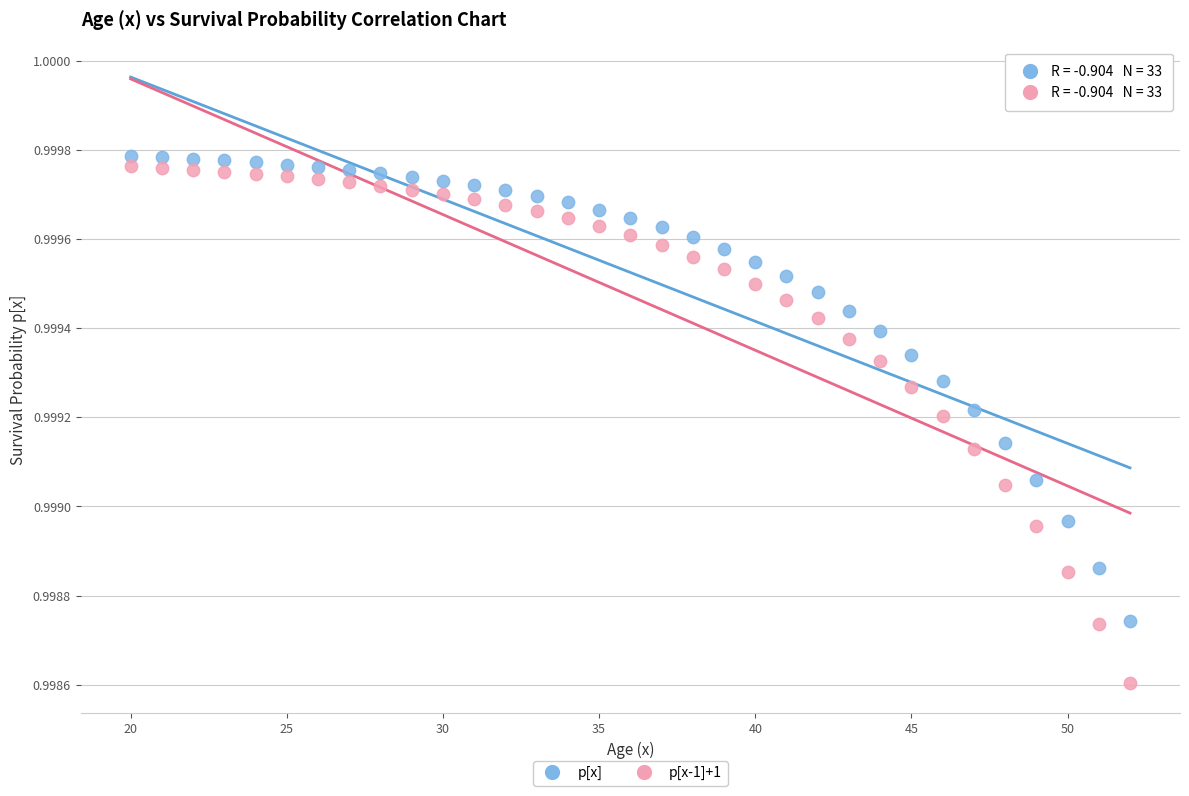

Across all data points, what is the range of X values (max minus min)?

32.0